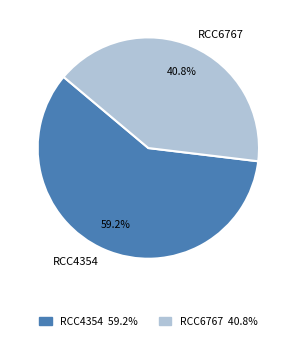

True or false: RCC6767 accounts for 41% of the total.

True